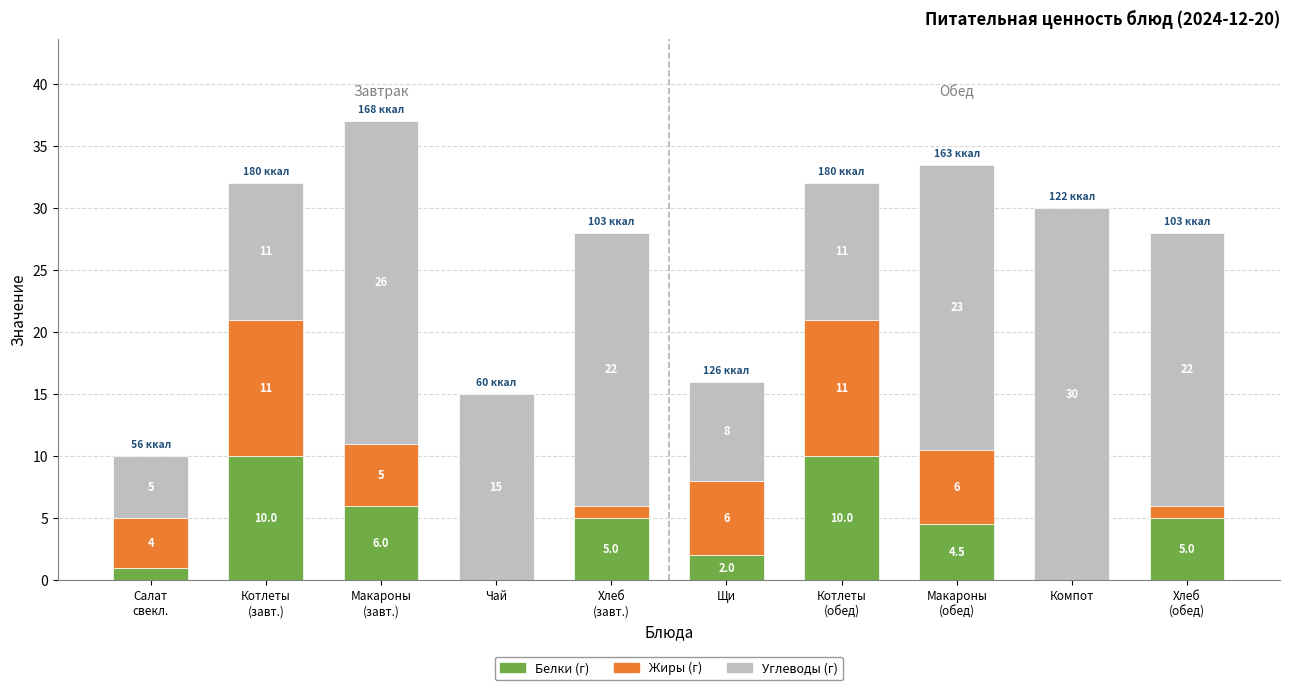

What is the total value across all series at Чай?

15.0